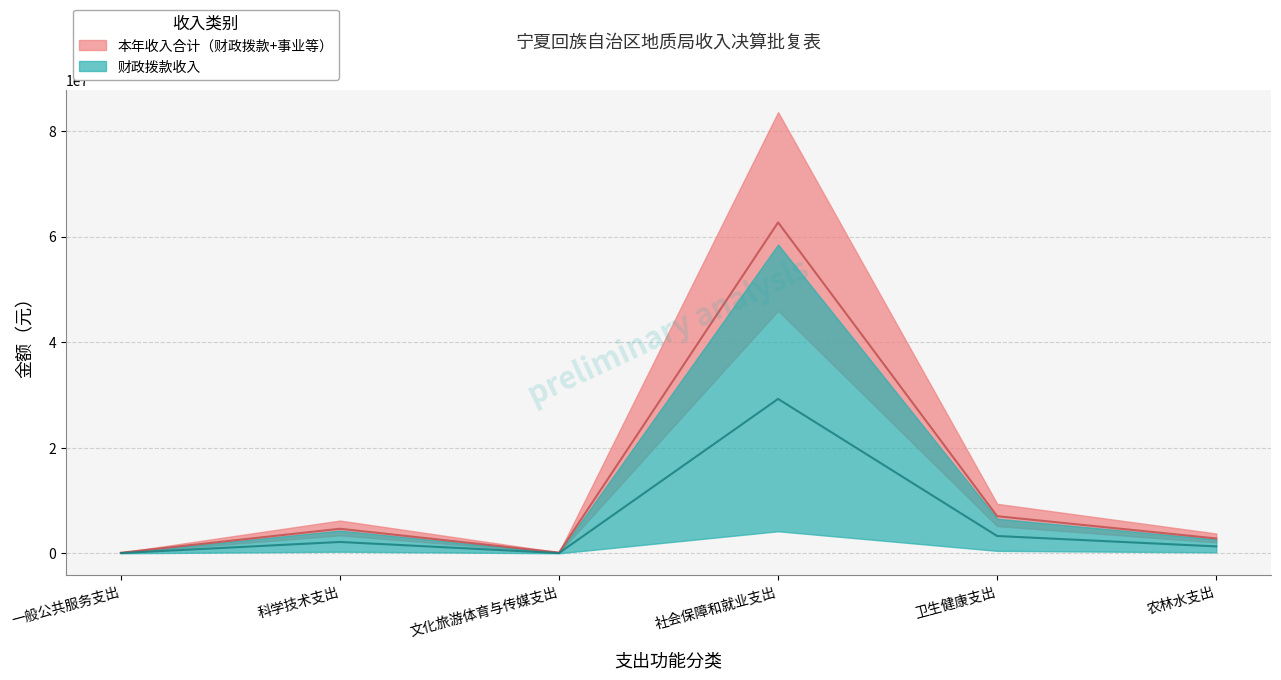

Is it true that 本年收入合计 equals 185500.0 at 文化旅游体育与传媒支出?

True